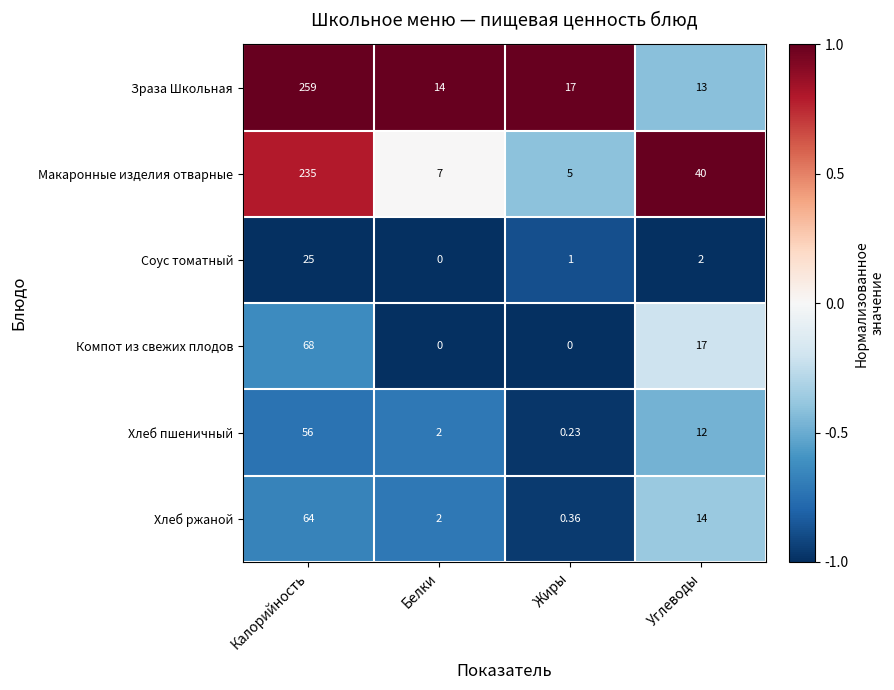

Is the value of Макаронные изделия отварные at Углеводы greater than the value of Хлеб ржаной at Углеводы?

Yes